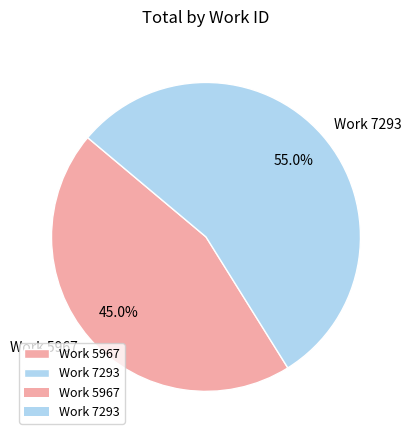

What percentage do Work 5967 and Work 7293 together represent?

100.0%